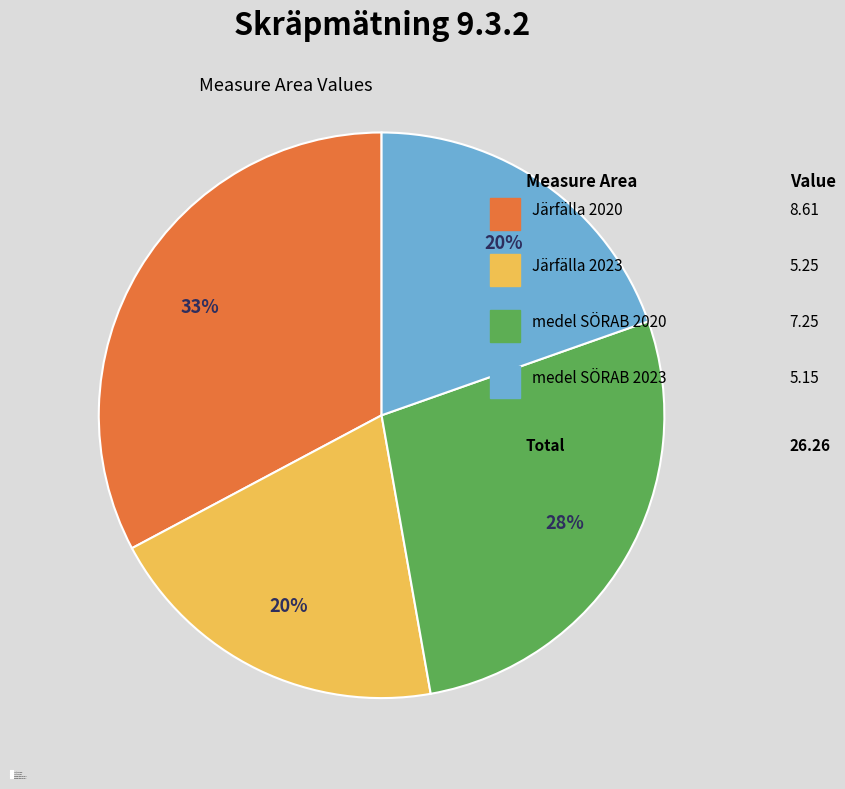

The Järfälla 2023 slice represents 20% of the pie. True or false?

True